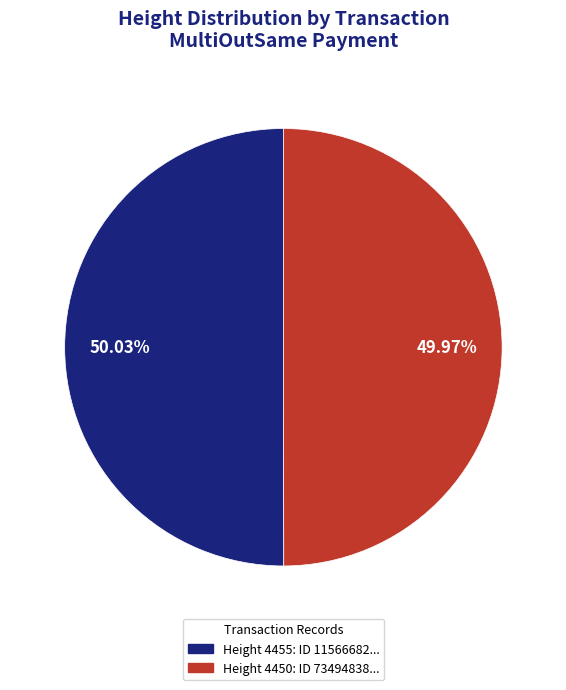

Is there any slice that represents more than half of the pie?

Yes